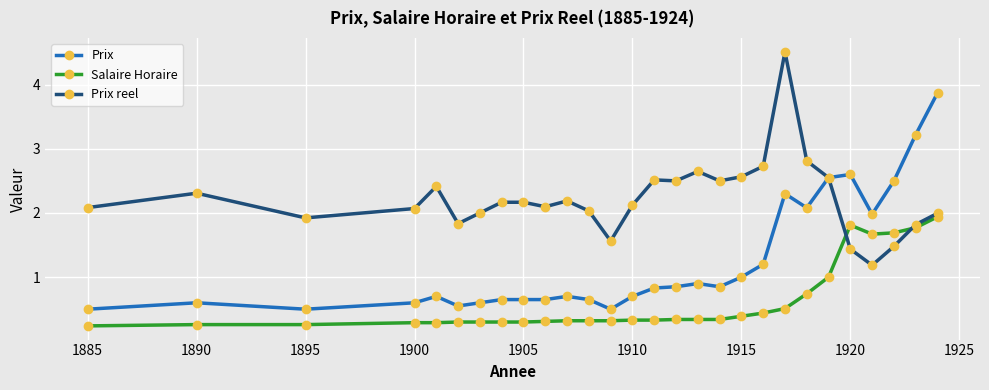

True or false: Salaire Horaire and Prix intersect in this chart.

False